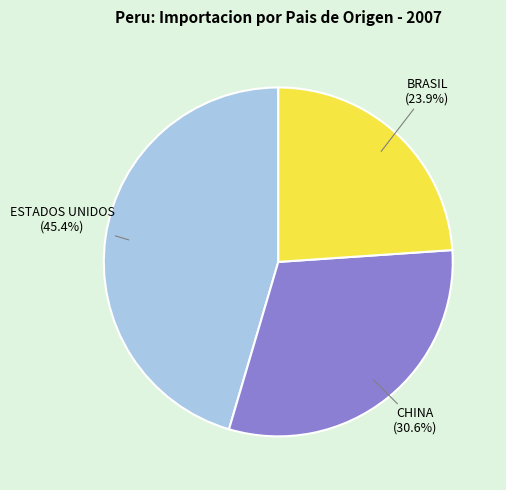

To the nearest percent, what is the difference between the largest and smallest slice percentages?

22%